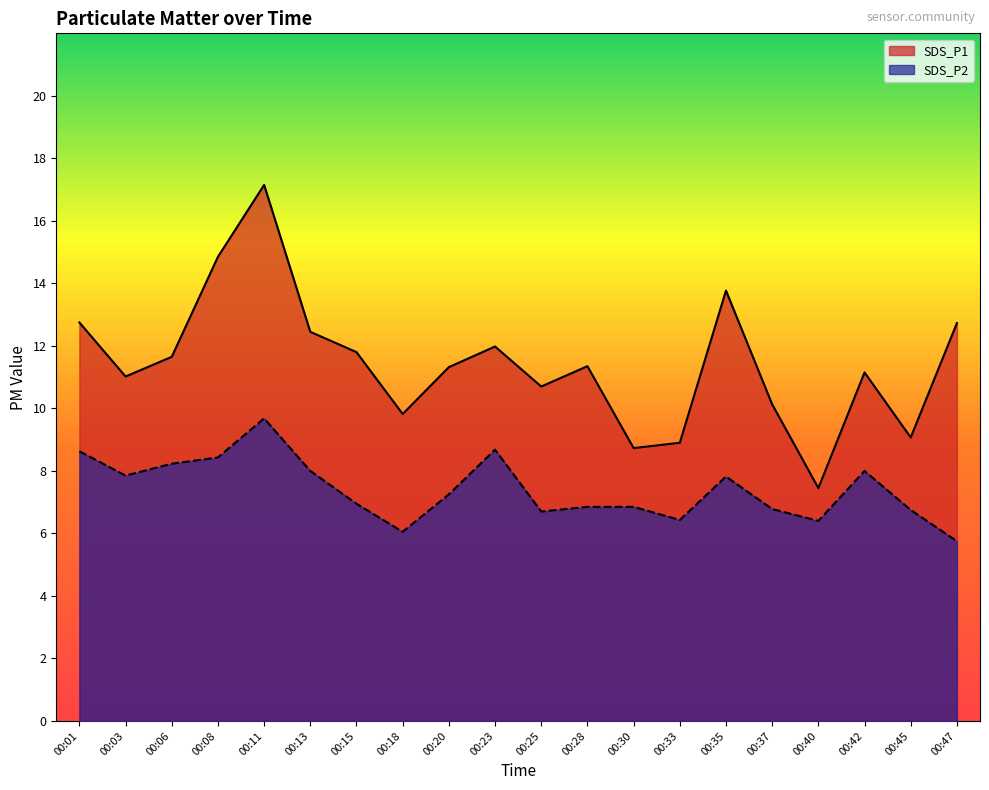

Where is the first local maximum for SDS_P1?

00:11